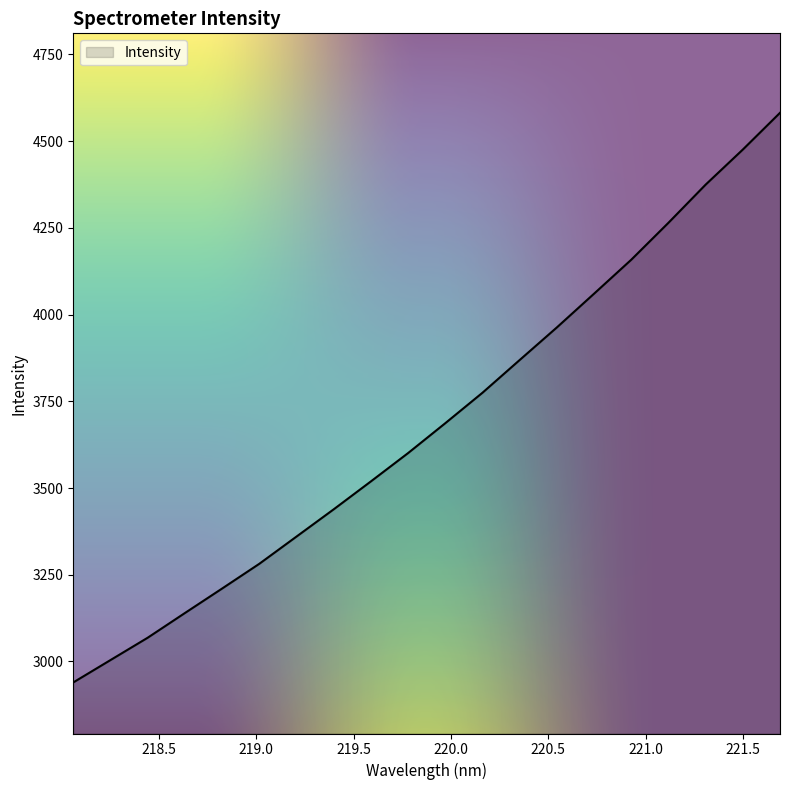

What is the greatest value displayed?

4581.3